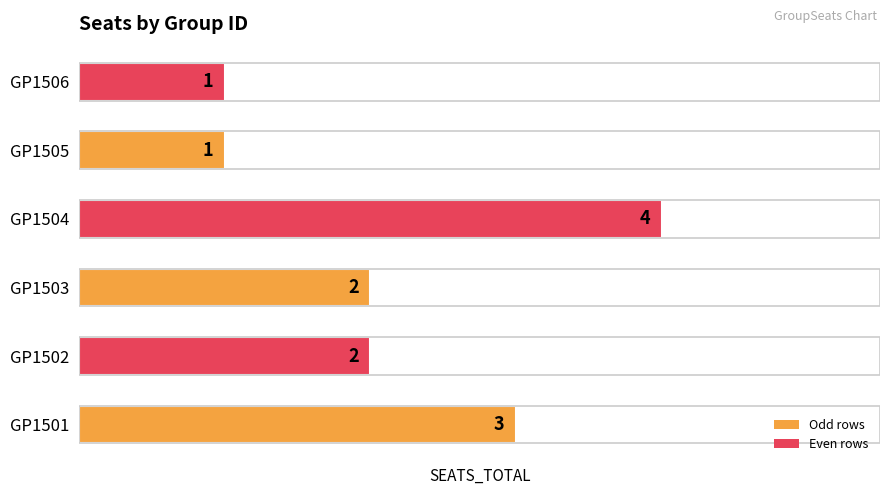

What is the sum of all values?

13